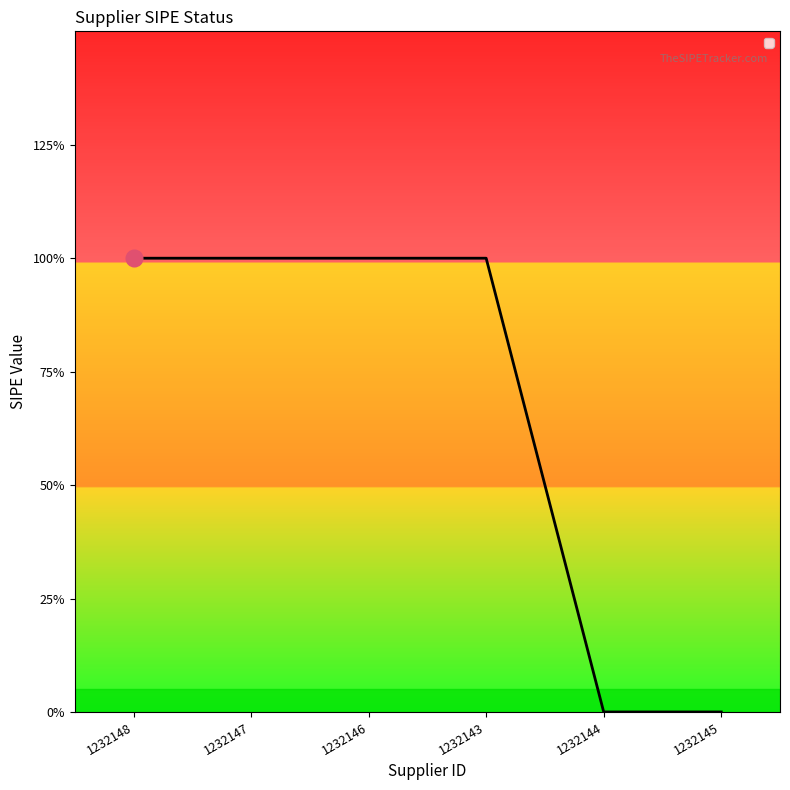

Is this an area chart (filled region under the line)?

Yes